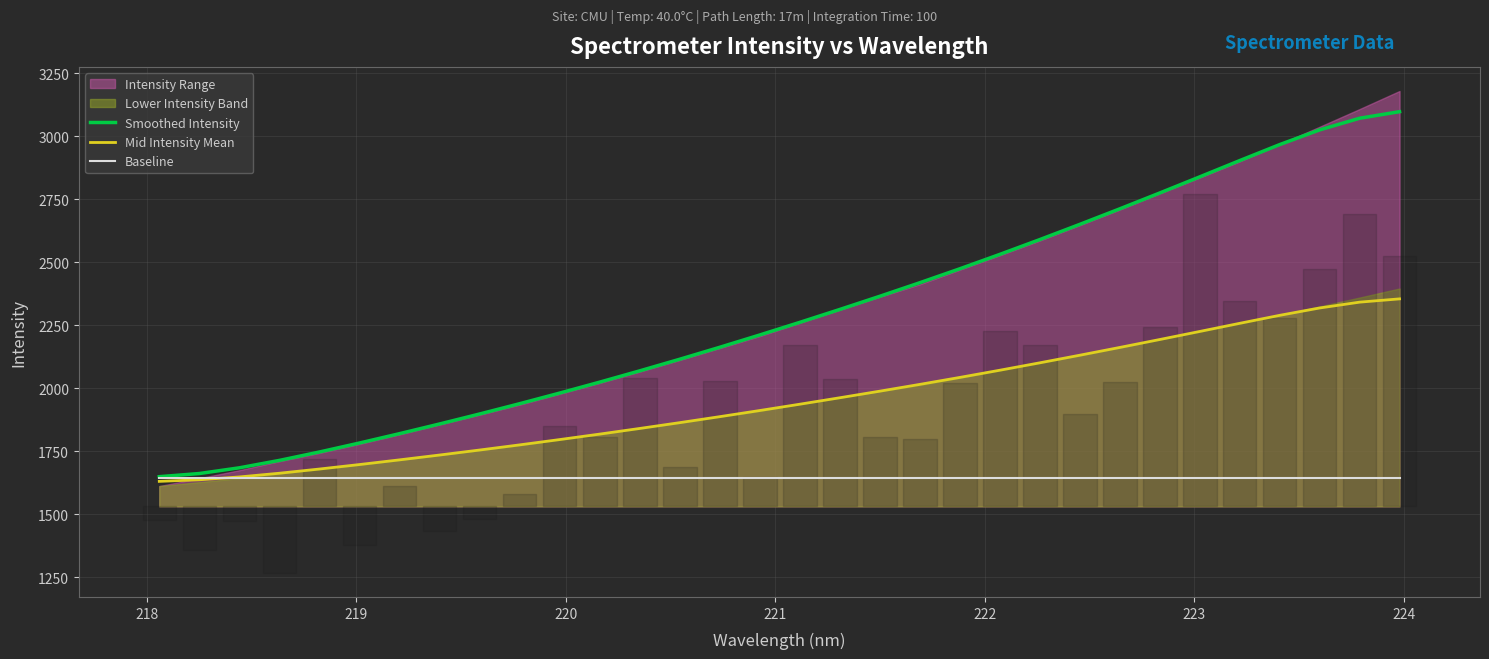

Is it true that Smoothed Intensity equals 3102.7 at 222?

False